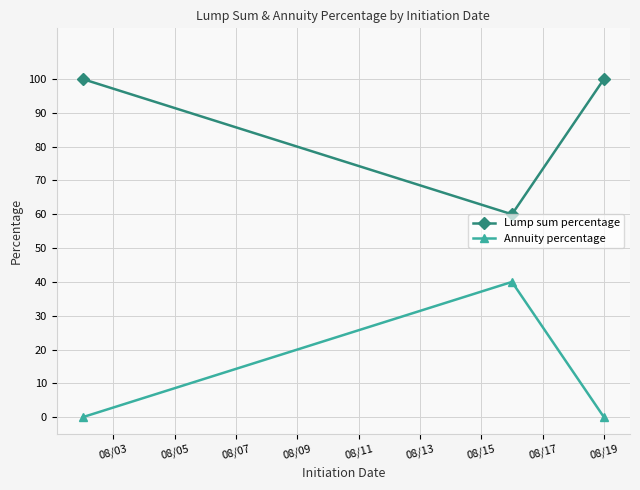

List the series in order of their overall mean, highest first.

Lump sum percentage, Annuity percentage